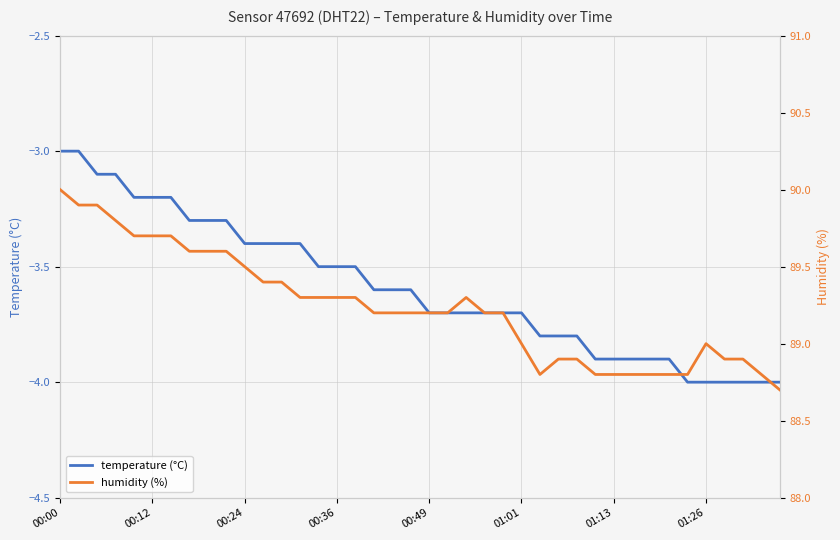

True or false: humidity (%) and temperature (°C) intersect in this chart.

False